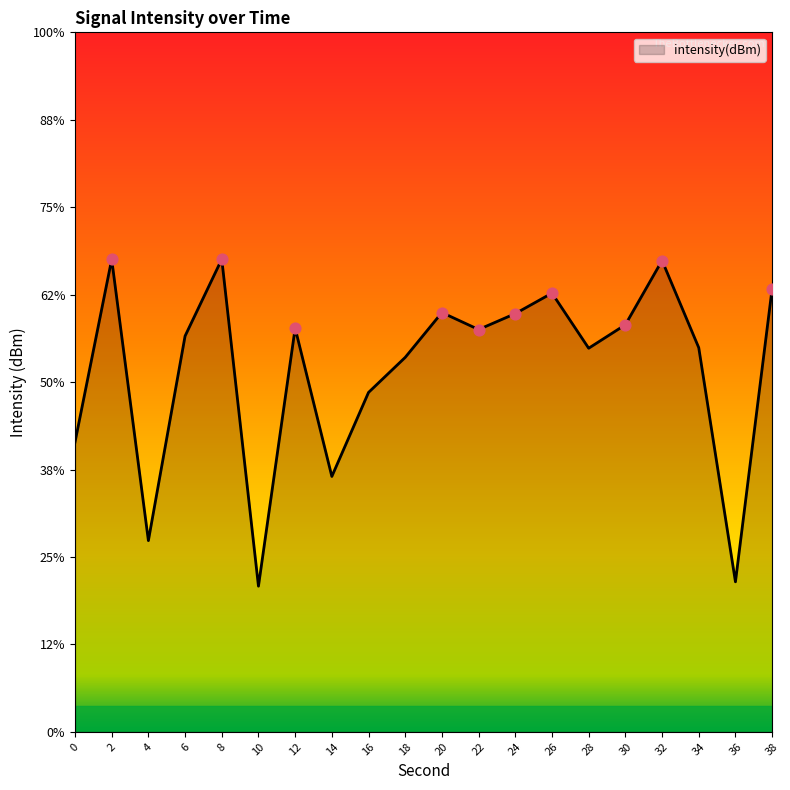

Between 36 and 6, which is larger?

6